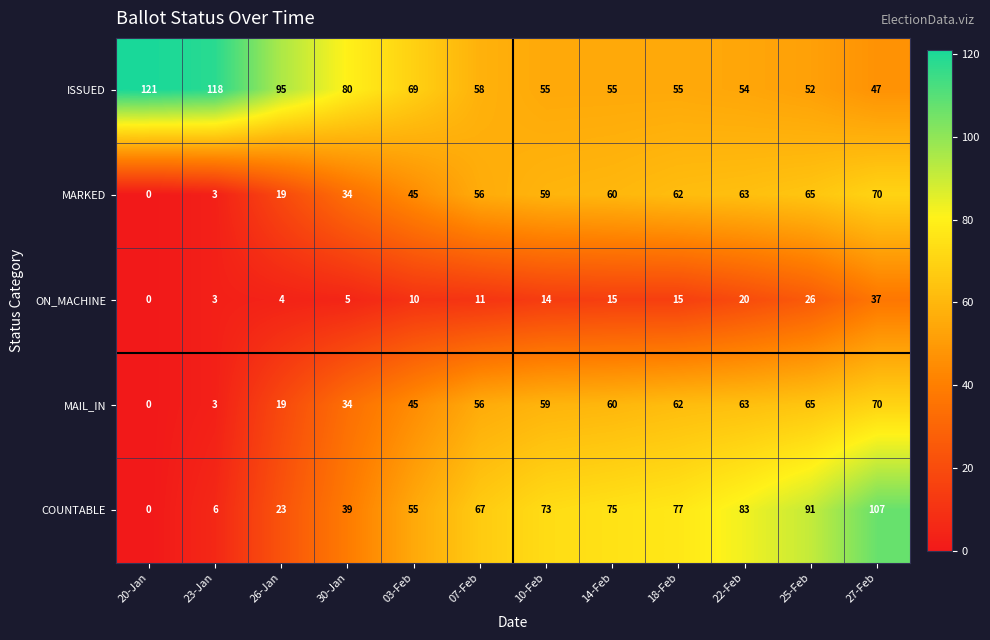

List the labels in order of COUNTABLE value, smallest first.

20-Jan, 23-Jan, 26-Jan, 30-Jan, 03-Feb, 07-Feb, 10-Feb, 14-Feb, 18-Feb, 22-Feb, 25-Feb, 27-Feb